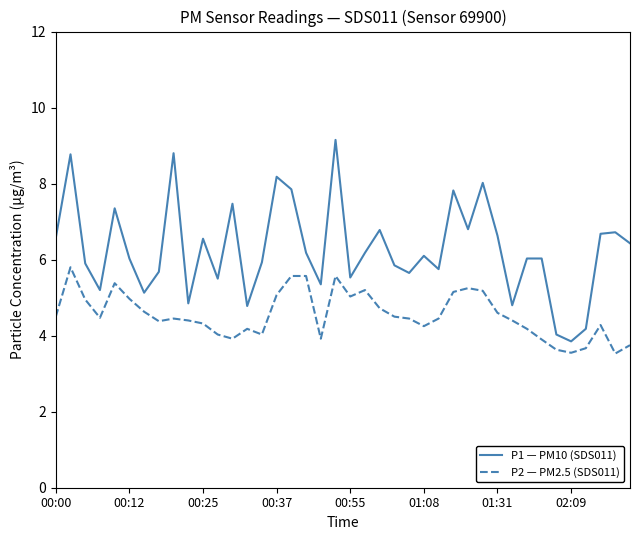

Which series has the widest spread of values?

P1 — PM10 (SDS011)